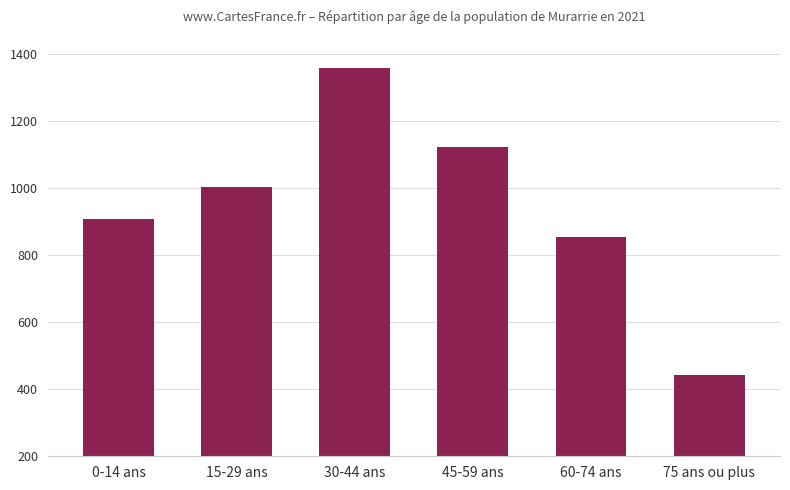

Reading right to left, transcribe all the data shown in this chart.

444	854	1124	1358	1003	907